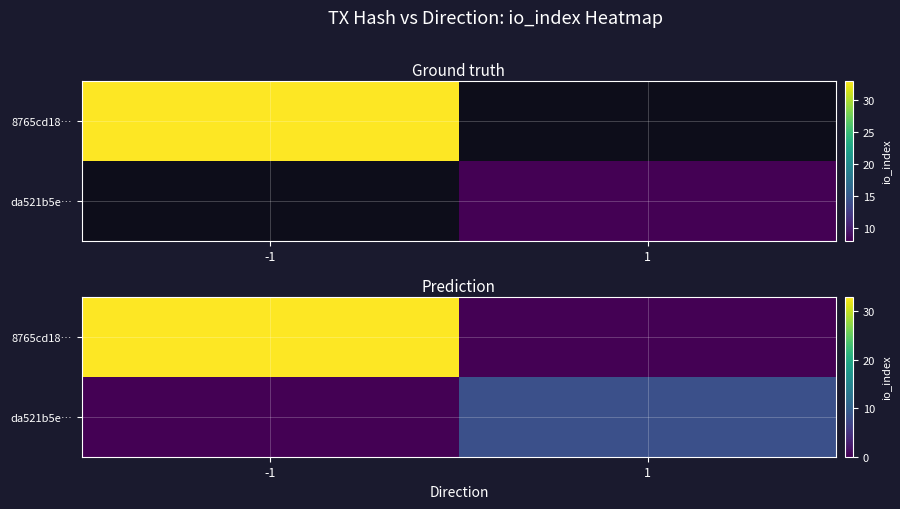

How many data points in da521b5e… are less than 8?

1